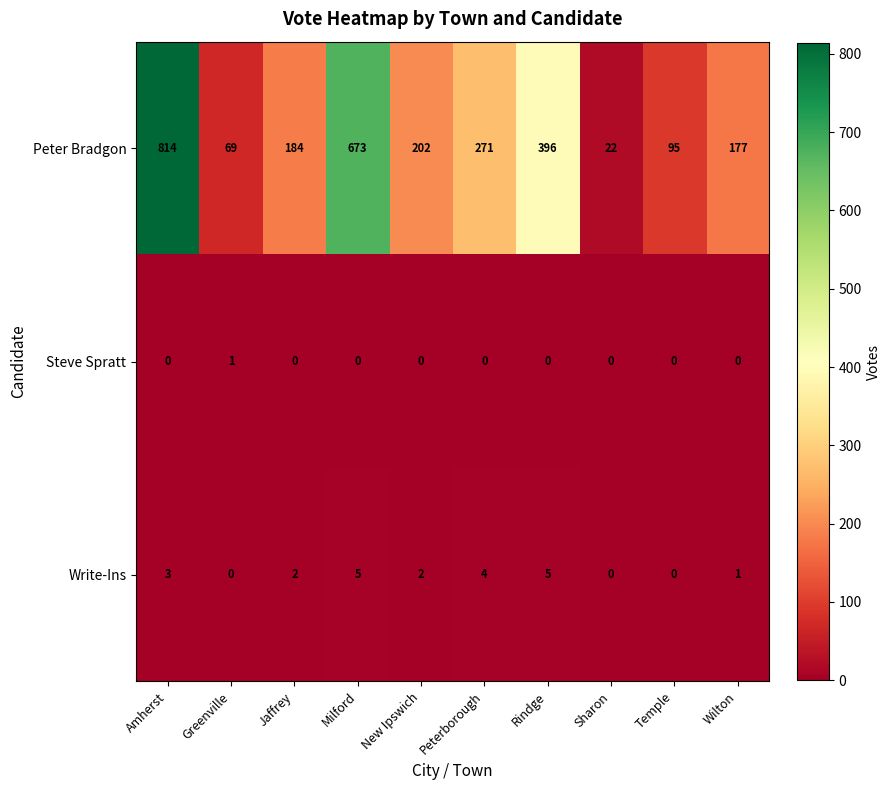

Reading left to right, transcribe all the data shown in this chart.

Peter Bradgon: Amherst=814	Greenville=69	Jaffrey=184	Milford=673	New Ipswich=202	Peterborough=271	Rindge=396	Sharon=22	Temple=95	Wilton=177
Steve Spratt: Amherst=0	Greenville=1	Jaffrey=0	Milford=0	New Ipswich=0	Peterborough=0	Rindge=0	Sharon=0	Temple=0	Wilton=0
Write-Ins: Amherst=3	Greenville=0	Jaffrey=2	Milford=5	New Ipswich=2	Peterborough=4	Rindge=5	Sharon=0	Temple=0	Wilton=1